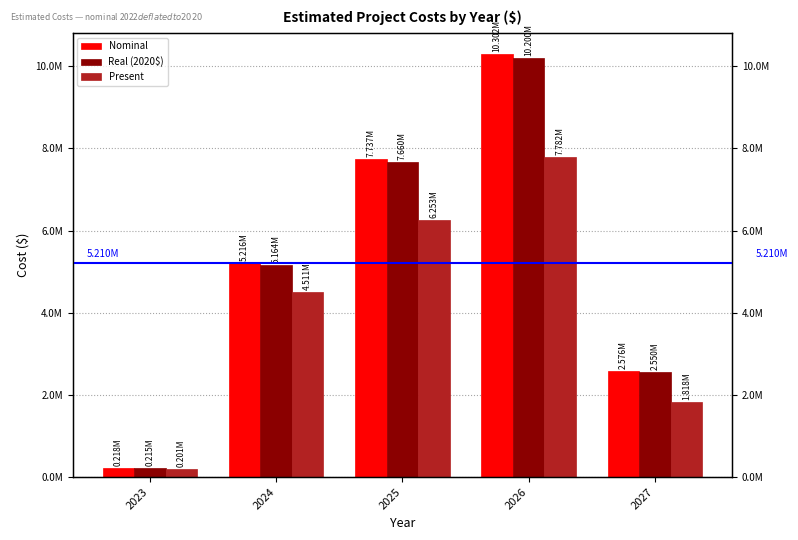

What is the sum of all Nominal values?

26048388.6